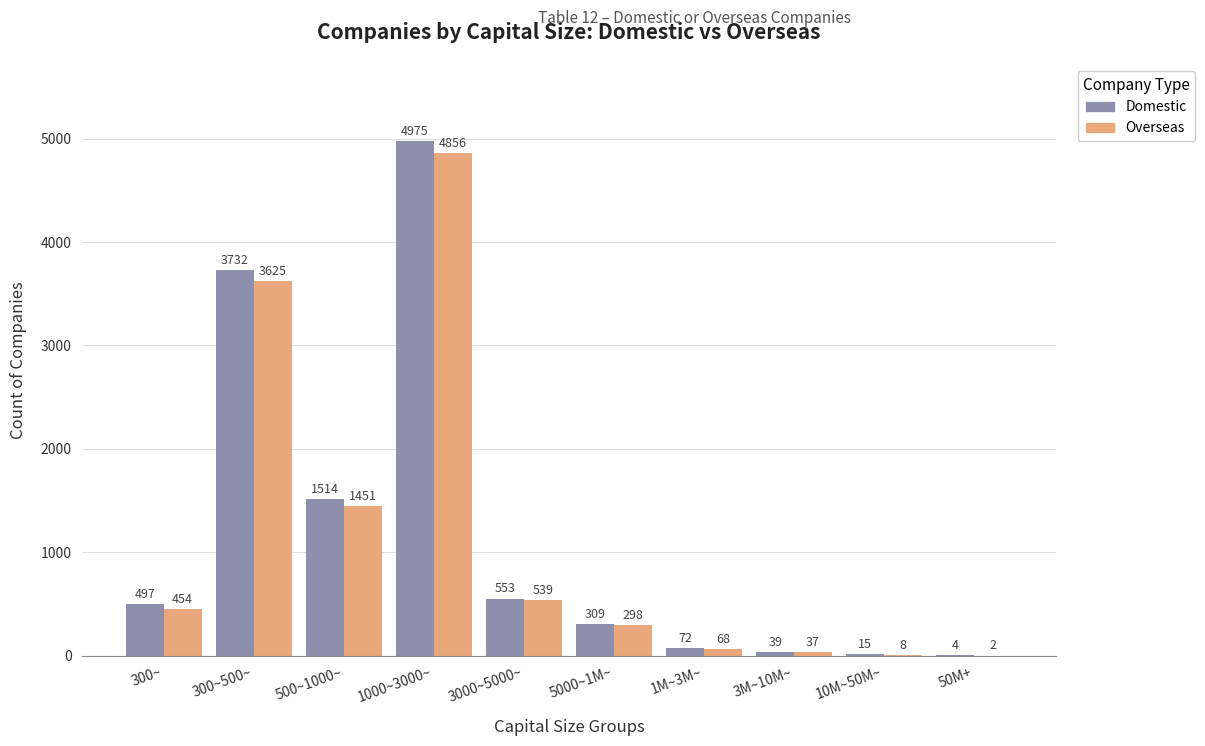

Is it true that Overseas equals 3625 at 300~500~?

True